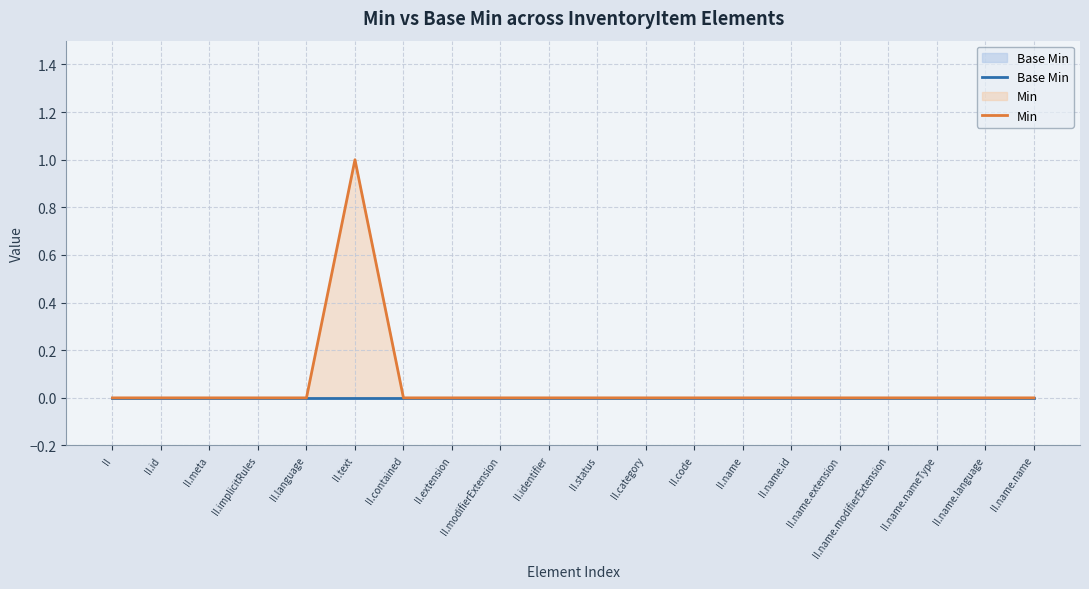

At which label does Base Min reach its peak?

II